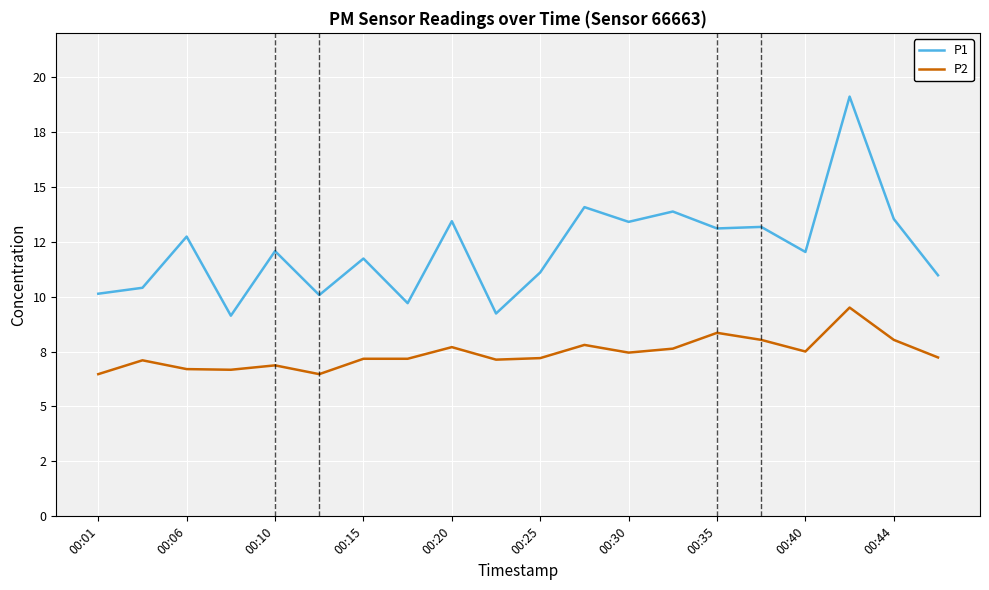

True or false: P2 and P1 cross at least once.

False